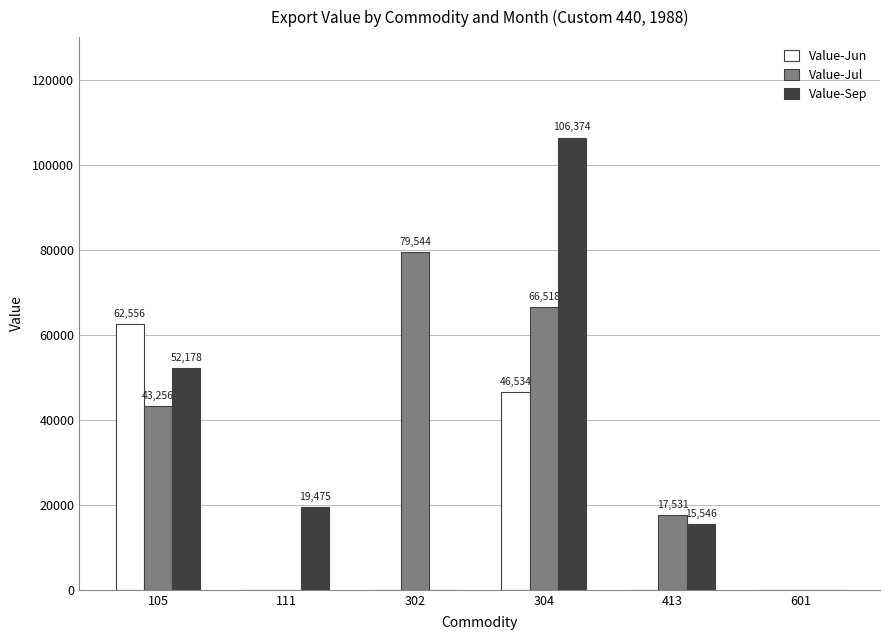

Reading left to right, what are all the values shown in this chart?

Value-Jun: 105=62556	111=0	302=0	304=46534	413=0	601=0
Value-Jul: 105=43256	111=0	302=79544	304=66518	413=17531	601=0
Value-Sep: 105=52178	111=19475	302=0	304=106374	413=15546	601=0